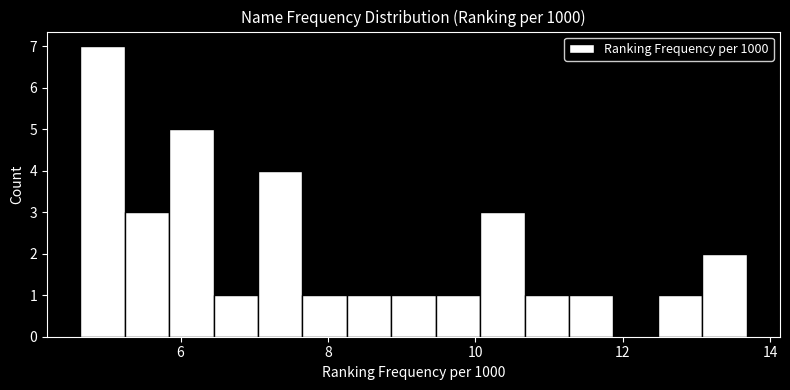

Around what value on the x-axis is the tallest bar? Give the approximate position of its centre, as read against the axis.

5.0